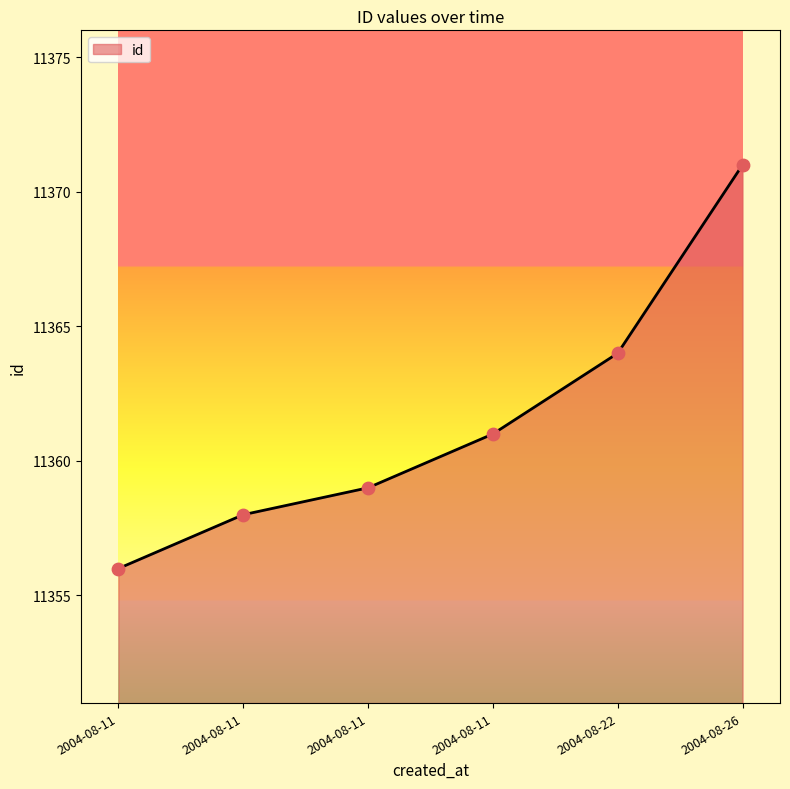

What is the change in value from 2004-08-11 to 2004-08-11?

+2